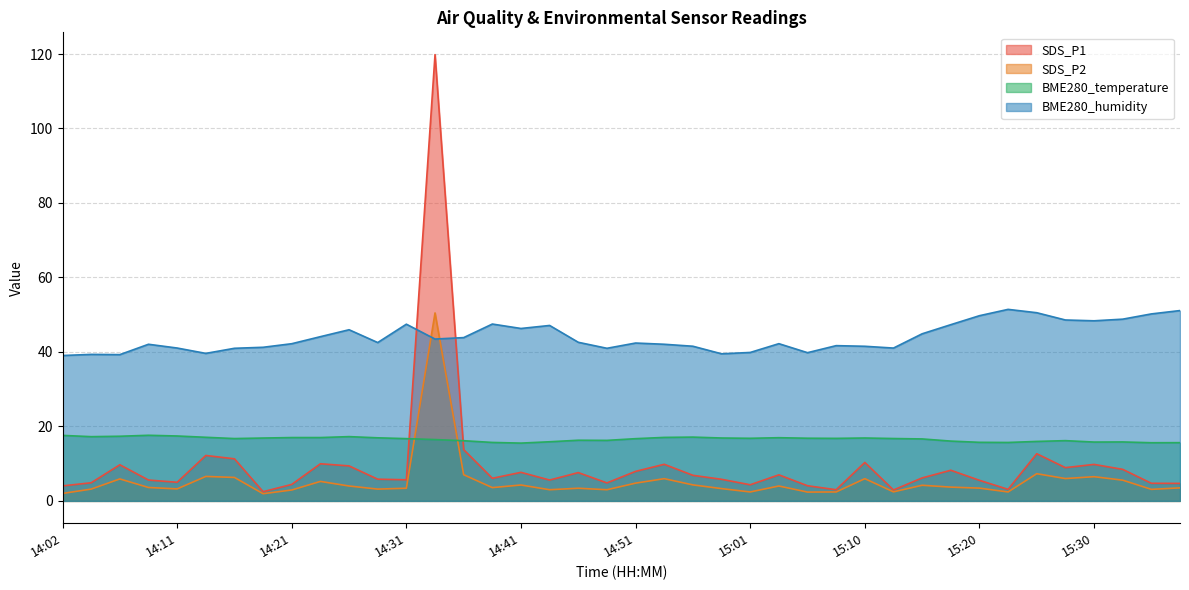

At which label does BME280_temperature reach its minimum?

14:41